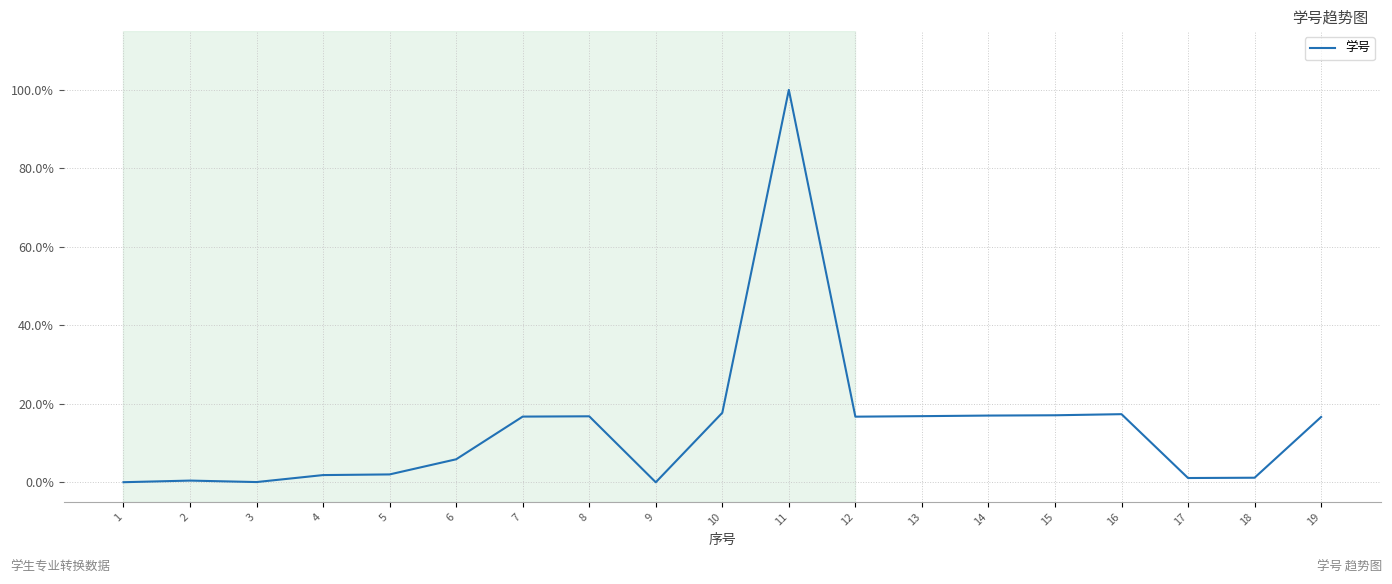

Where is the first local minimum?

3